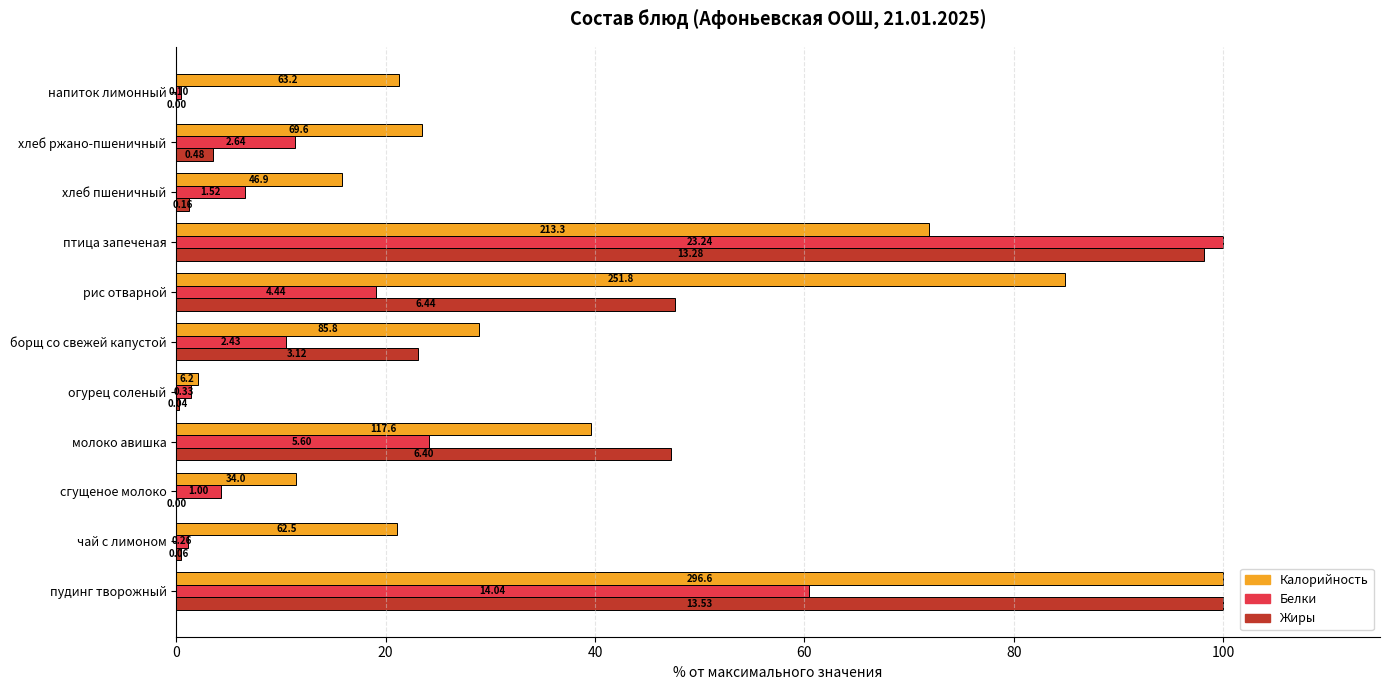

What is the average value of the Калорийность series?

38.2